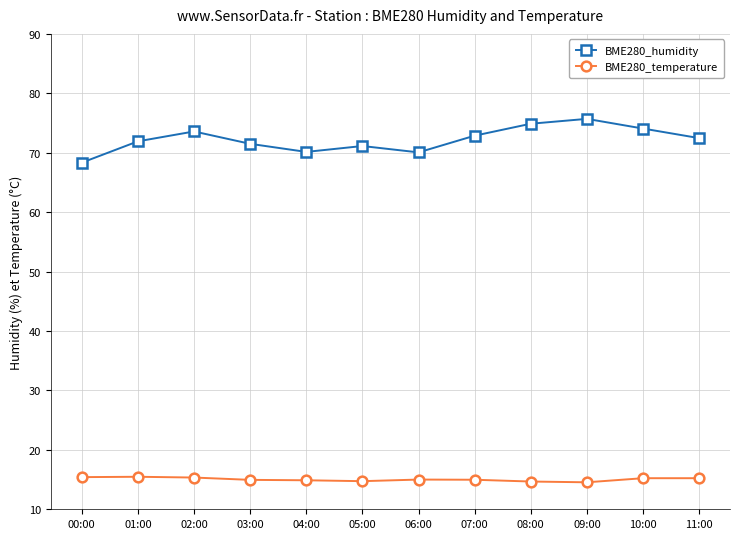

What is the smallest value displayed?

14.5